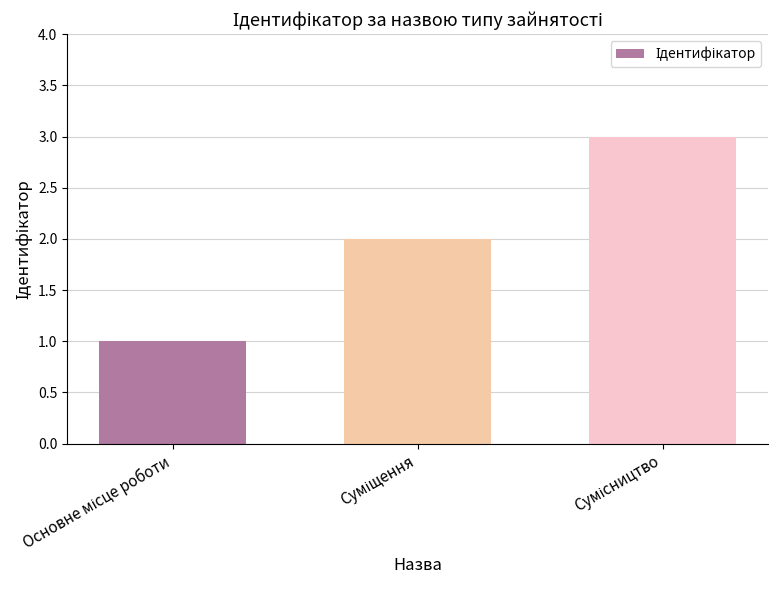

What is the greatest value displayed?

3